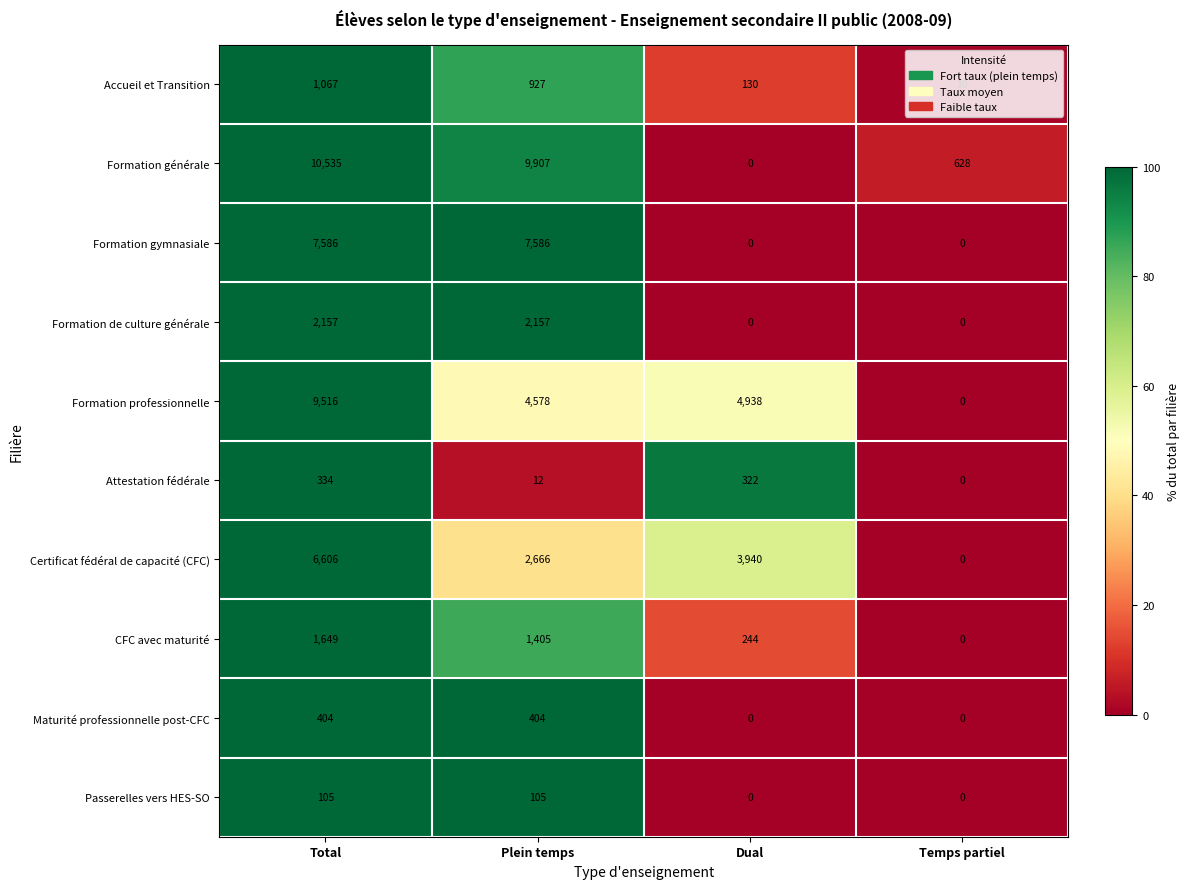

True or false: Formation générale has a value of 628 at Temps partiel.

True